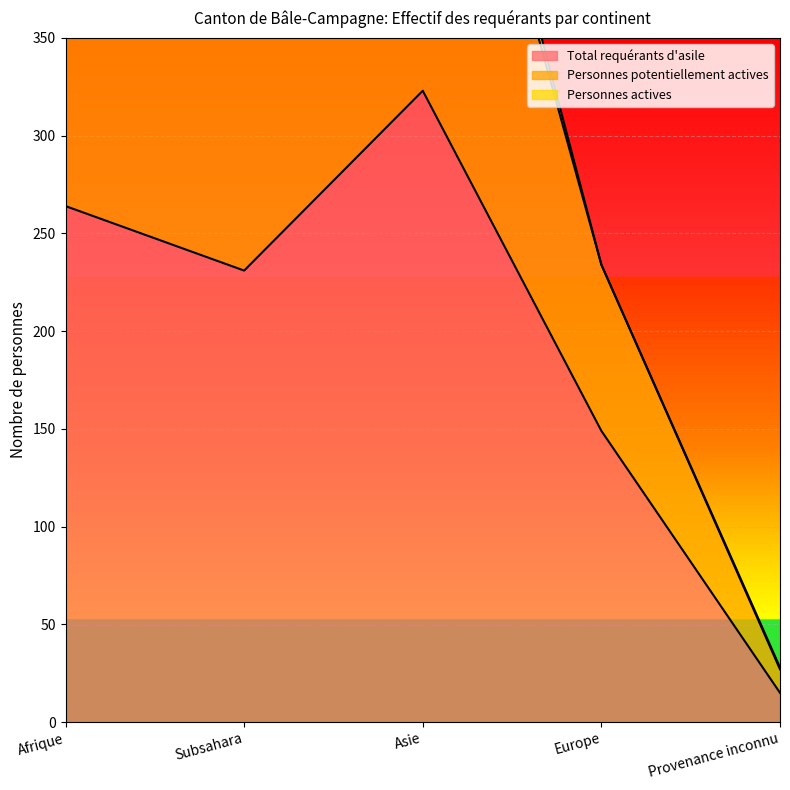

Which label corresponds to the largest value in the chart?

Asie